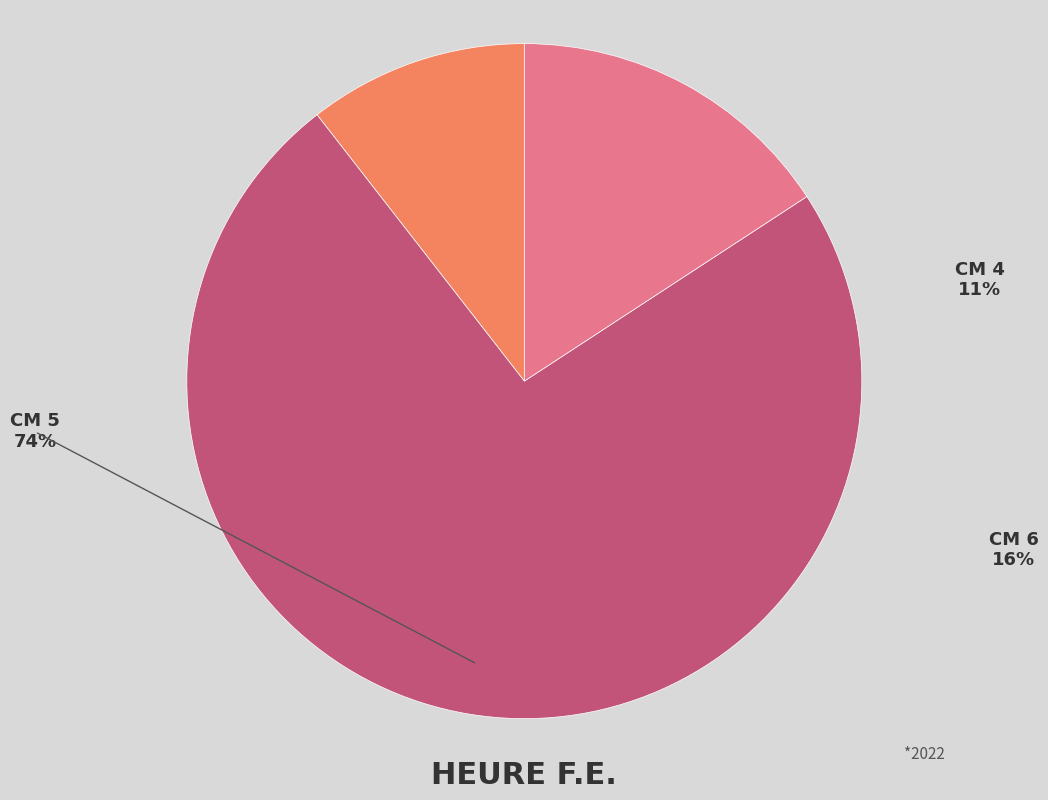

What is the smallest slice in the pie chart?

4